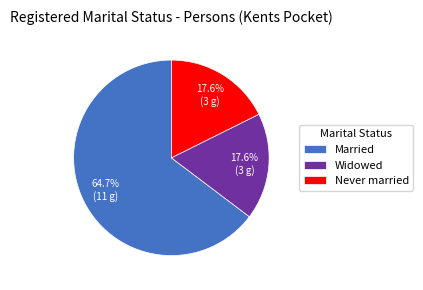

To the nearest percent, what is the average slice percentage?

33%